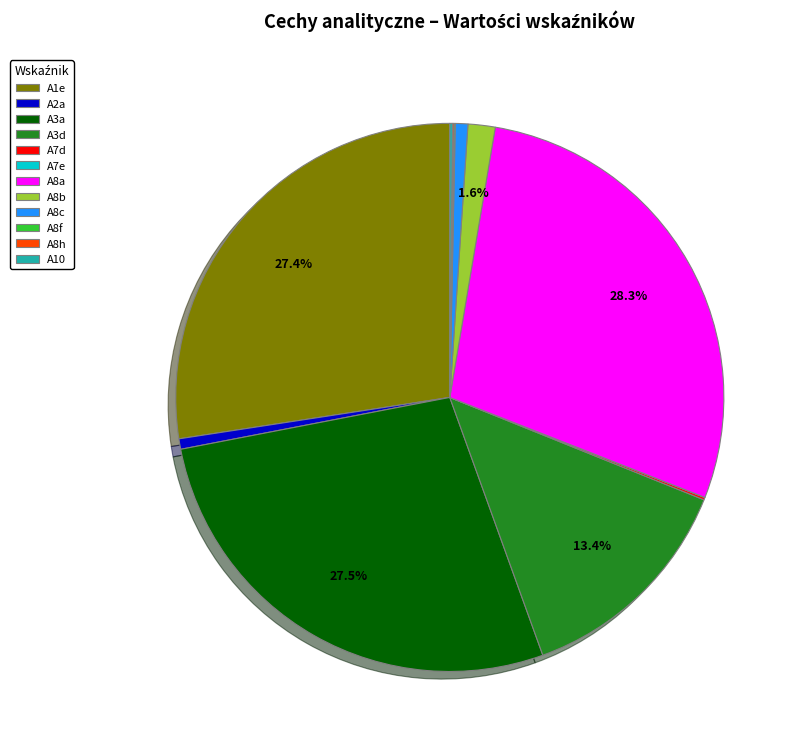

Which category has the biggest portion of the pie?

A8a